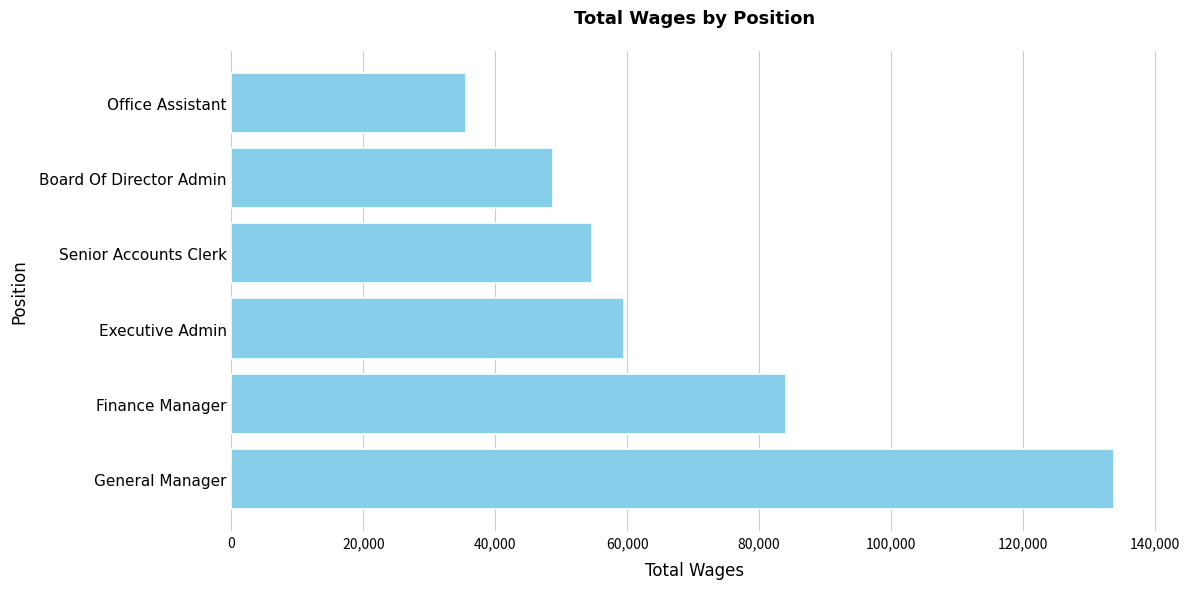

Reading bottom to top, list all the values displayed in this chart.

General Manager=133831	Finance Manager=84088	Executive Admin=59499	Senior Accounts Clerk=54692	Board Of Director Admin=48770	Office Assistant=35524